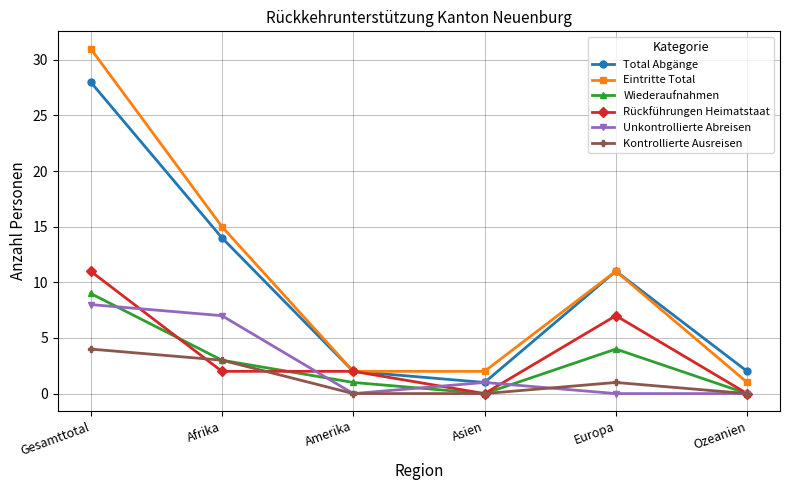

Reading right to left, list all the values displayed in this chart.

Total Abgänge: Ozeanien=2	Europa=11	Asien=1	Amerika=2	Afrika=14	Gesamttotal=28
Eintritte Total: Ozeanien=1	Europa=11	Asien=2	Amerika=2	Afrika=15	Gesamttotal=31
Wiederaufnahmen: Ozeanien=0	Europa=4	Asien=0	Amerika=1	Afrika=3	Gesamttotal=9
Rückführungen Heimatstaat: Ozeanien=0	Europa=7	Asien=0	Amerika=2	Afrika=2	Gesamttotal=11
Unkontrollierte Abreisen: Ozeanien=0	Europa=0	Asien=1	Amerika=0	Afrika=7	Gesamttotal=8
Kontrollierte Ausreisen: Ozeanien=0	Europa=1	Asien=0	Amerika=0	Afrika=3	Gesamttotal=4